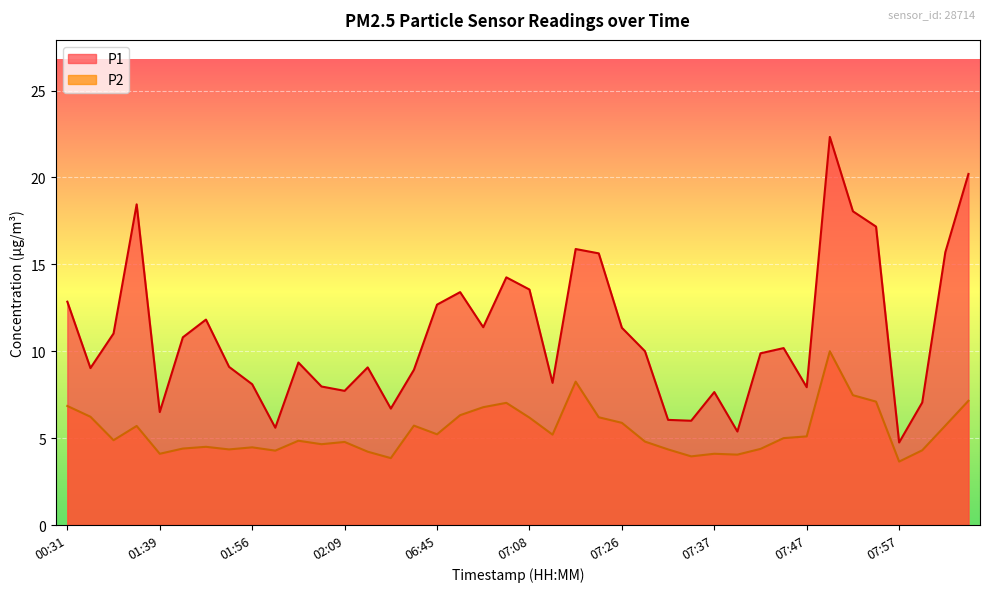

At which category does P1 reach its first local valley?

00:40